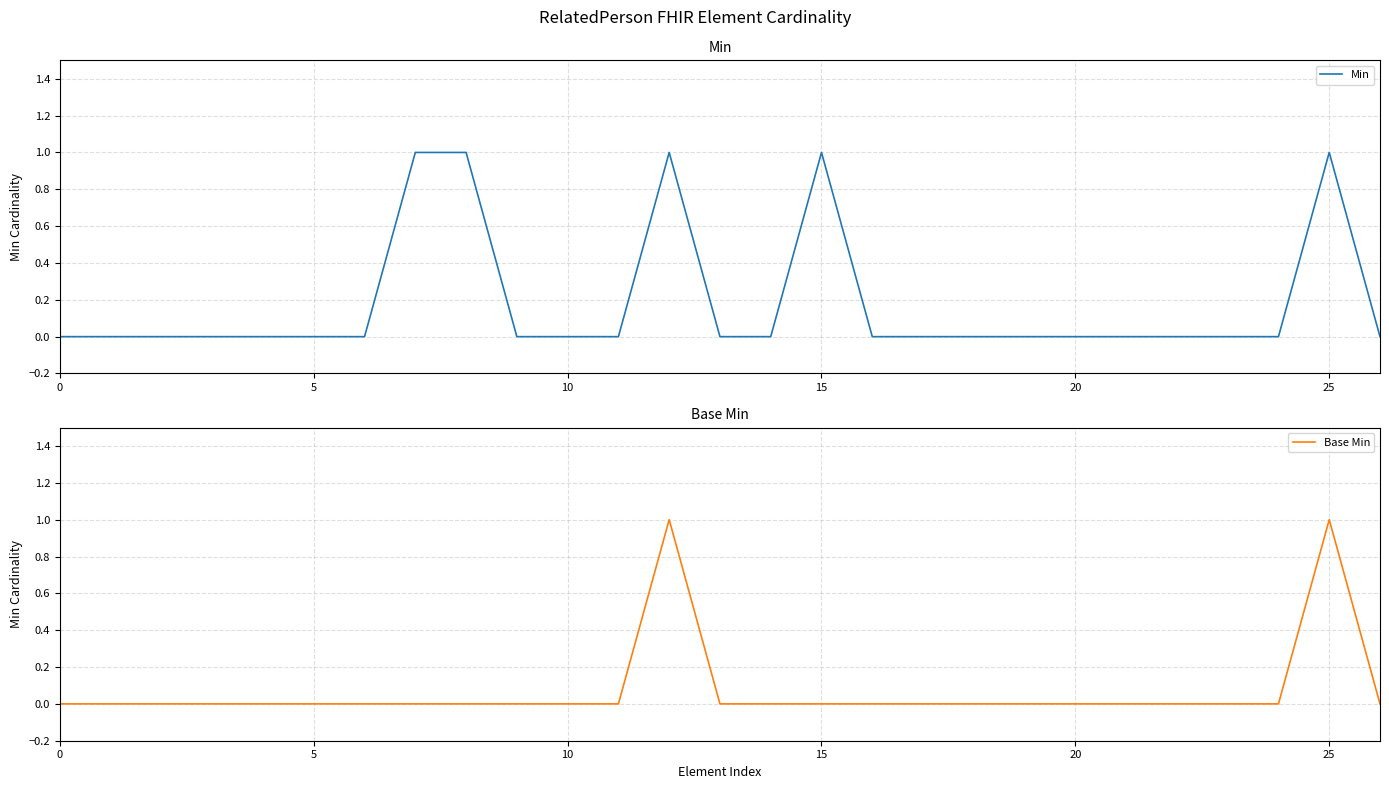

True or false: Base Min has more than 2 points higher than both neighbors.

False